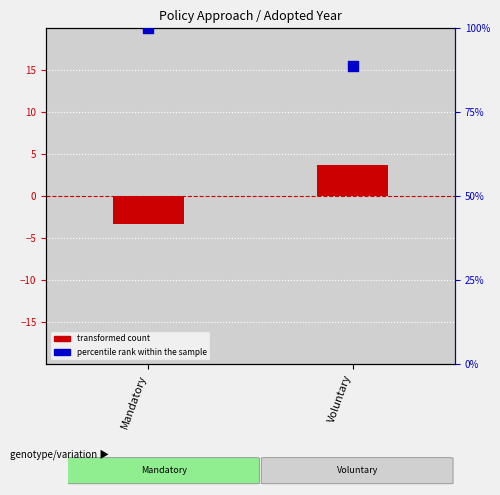

Which series contains the lowest Y value?

transformed count